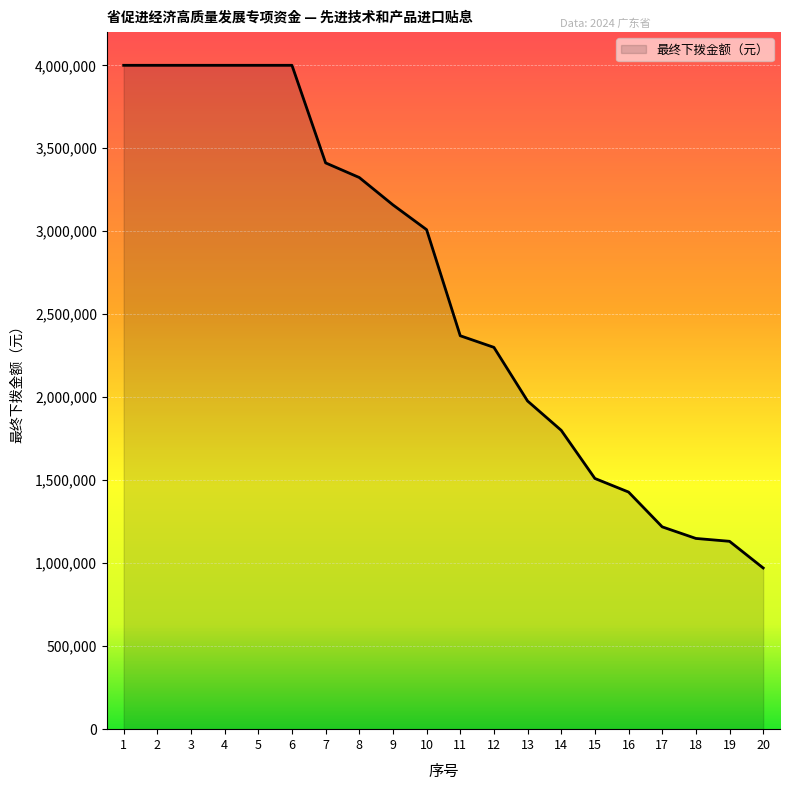

Is it true that the value at 1 is 4000000?

True